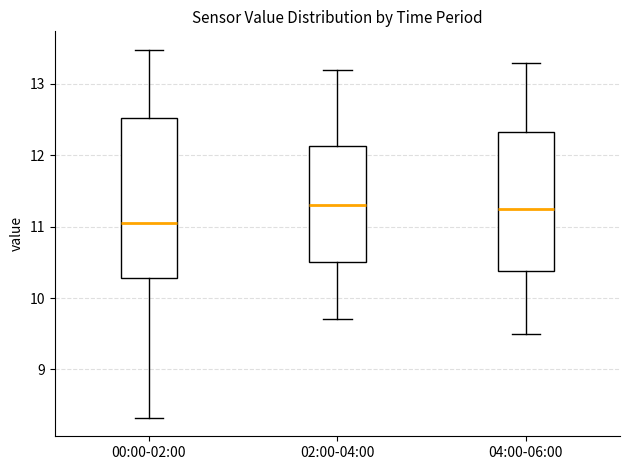

Which box is the tallest, from its lower edge to its upper edge?

00:00-02:00